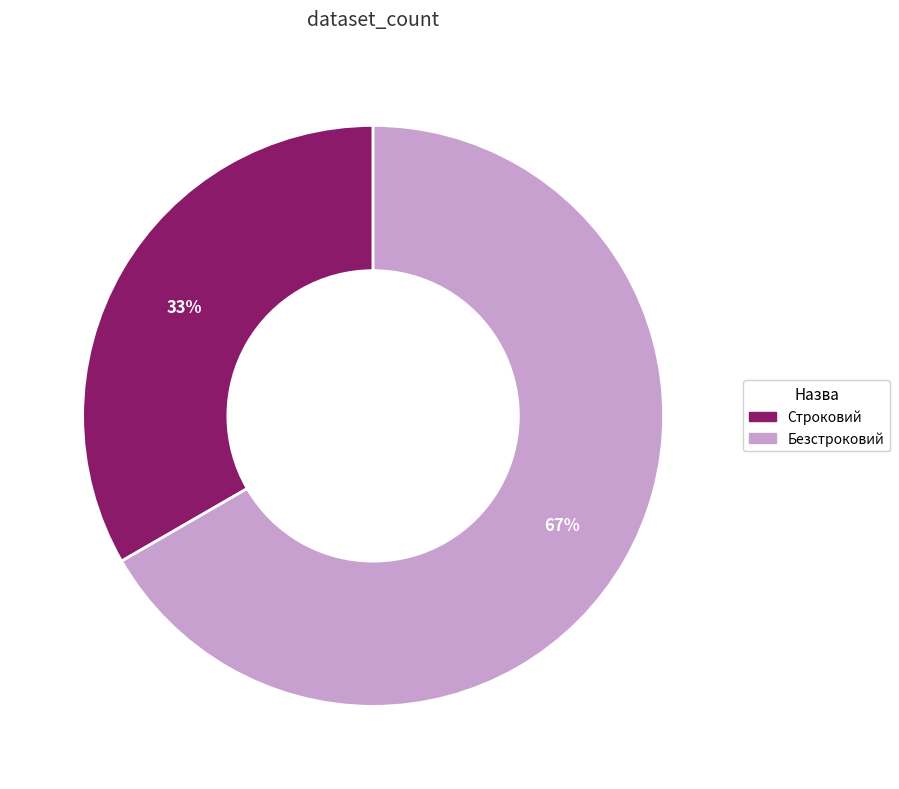

What is the ratio of the value at Строковий to the value at Безстроковий?

0.5